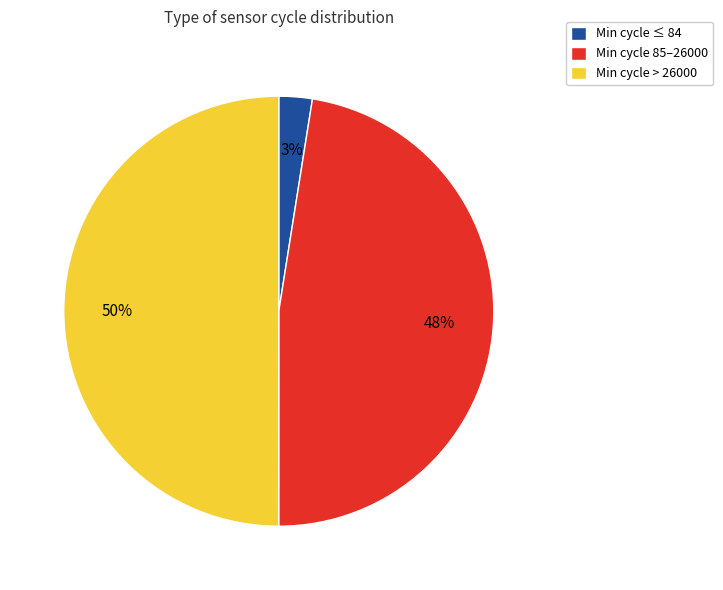

Which has a higher value, Min cycle ≤ 84 or Min cycle > 26000?

Min cycle > 26000